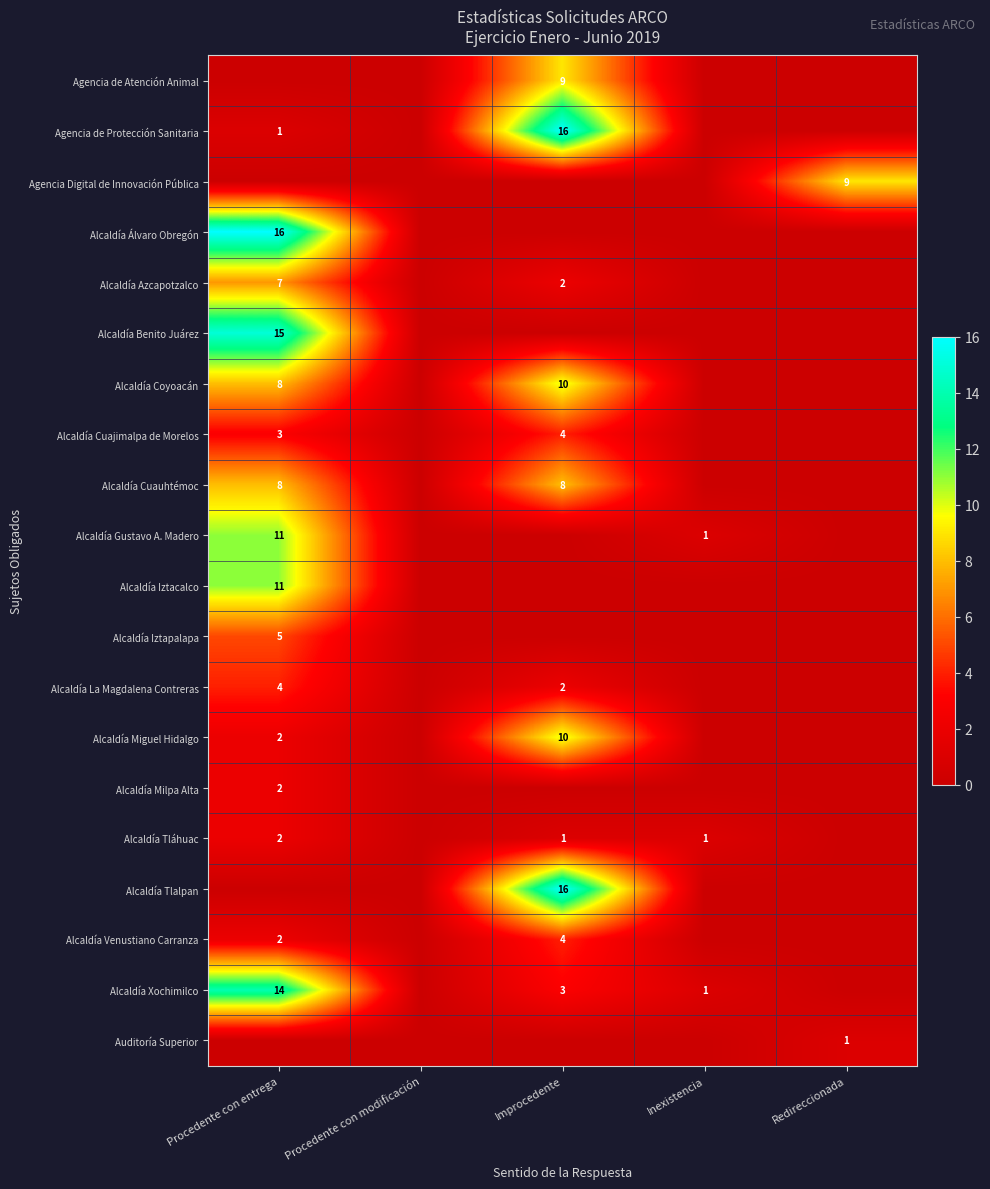

At which category is the sum across all series the highest?

Procedente con entrega